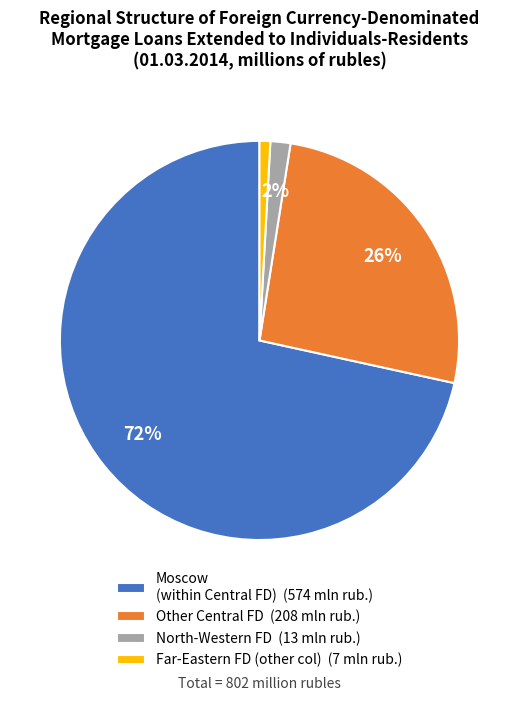

How many segments does this pie chart have?

4